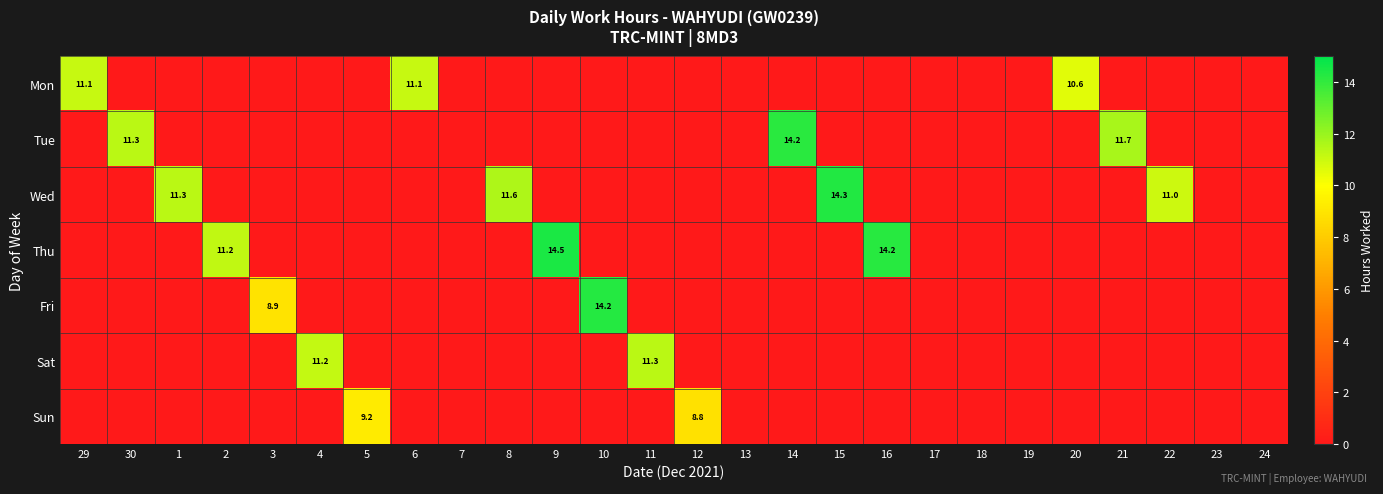

Between 8 and 17, which is larger?

8